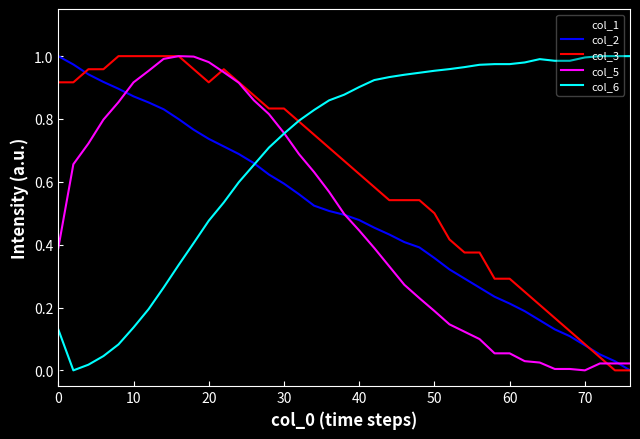

Which series has the largest total across all categories?

col_6